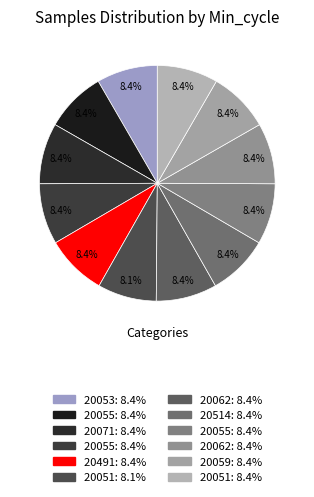

Which category has the biggest portion of the pie?

20053